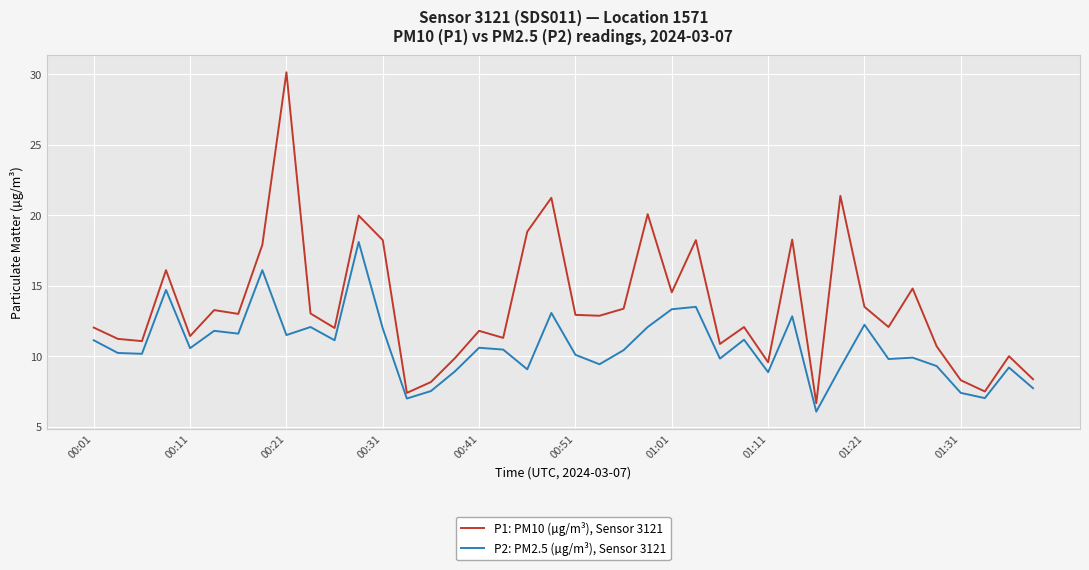

What is the difference between the second highest and minimum values in the P1: PM10 (µg/m³), Sensor 3121 series?

14.7